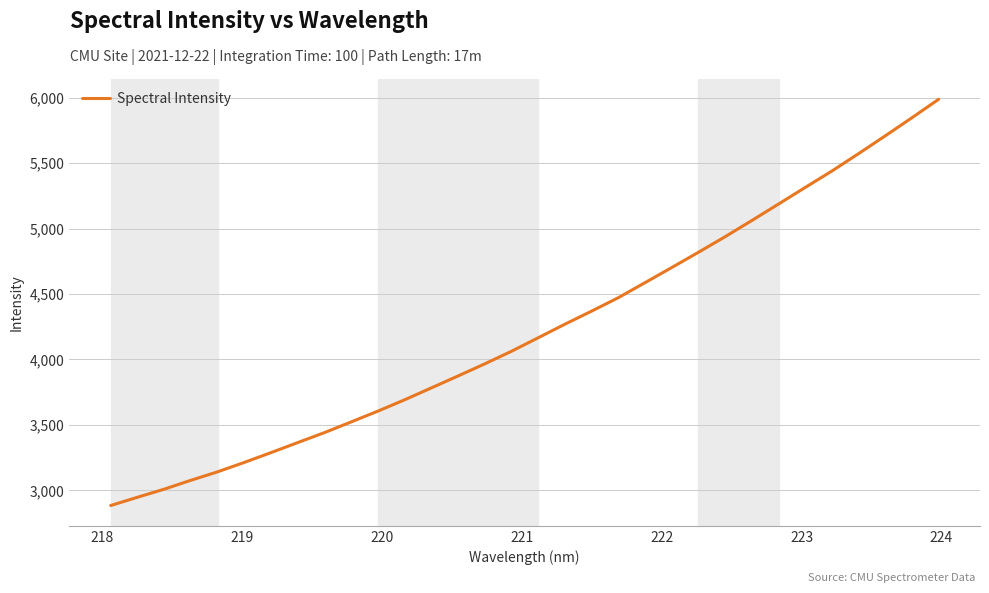

What is the difference between the maximum and minimum values?

3103.2